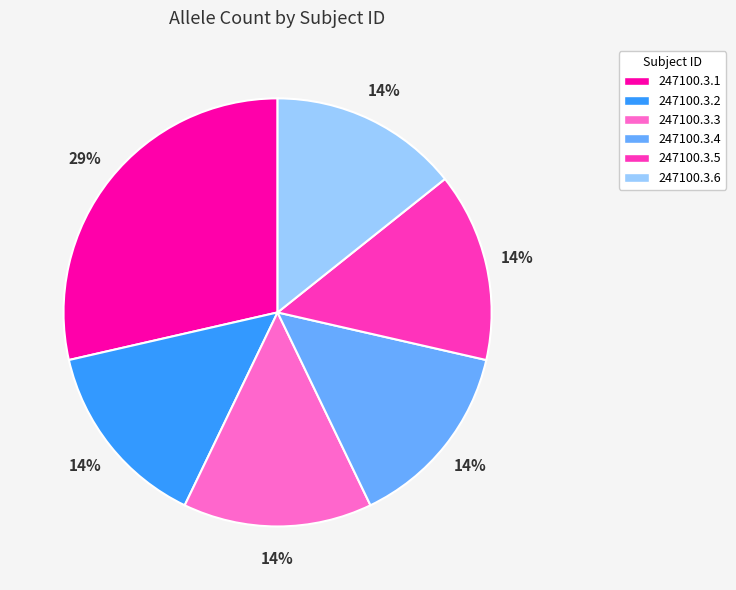

True or false: 247100.3.3 accounts for 14% of the total.

True